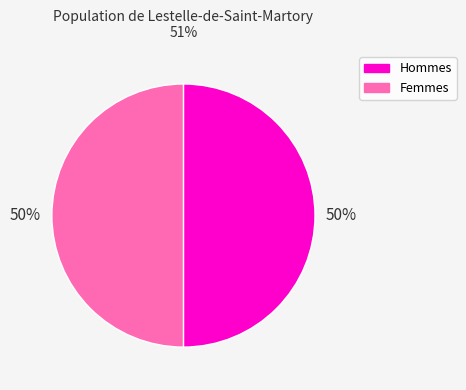

How many segments does this pie chart have?

2